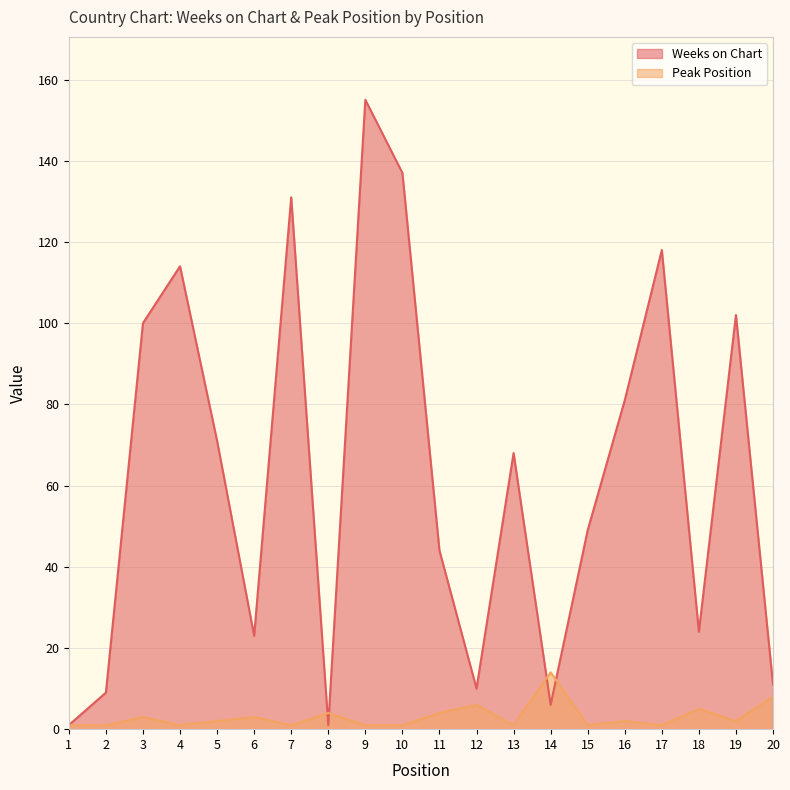

How many lines are shown in the chart?

2